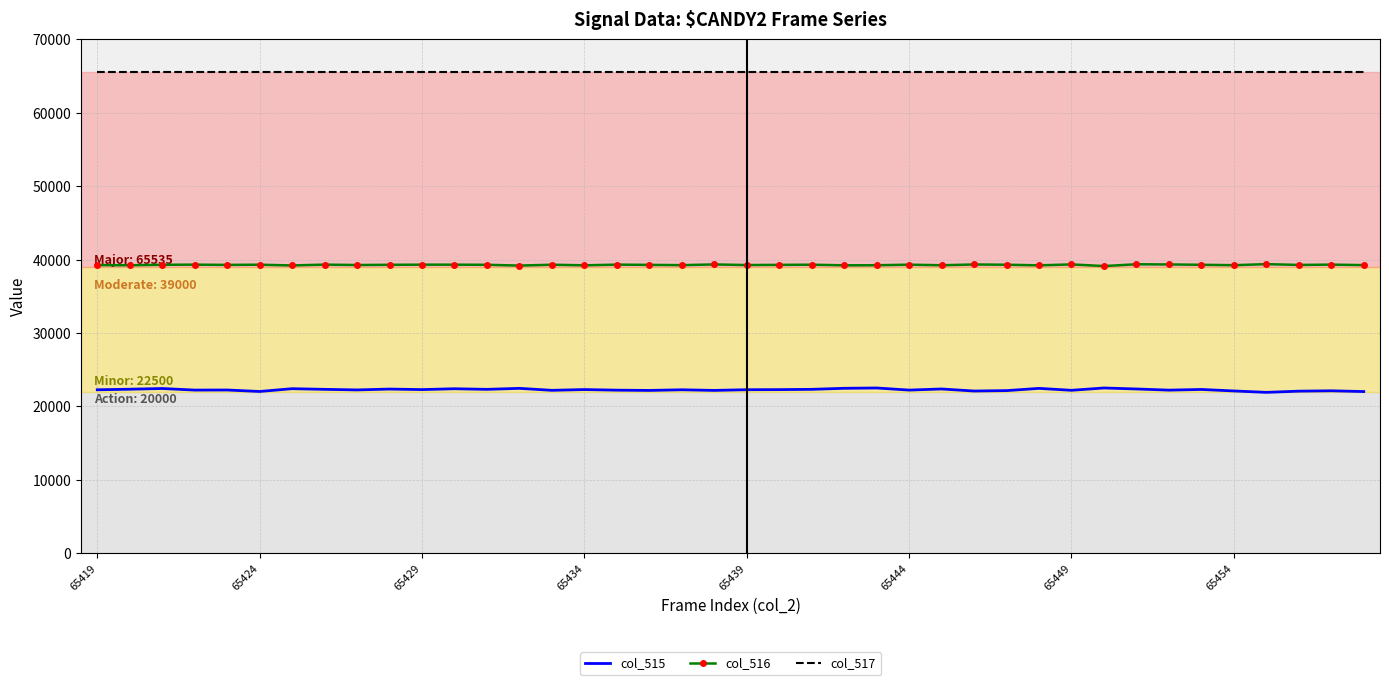

Which series has the largest range (max minus min)?

col_515